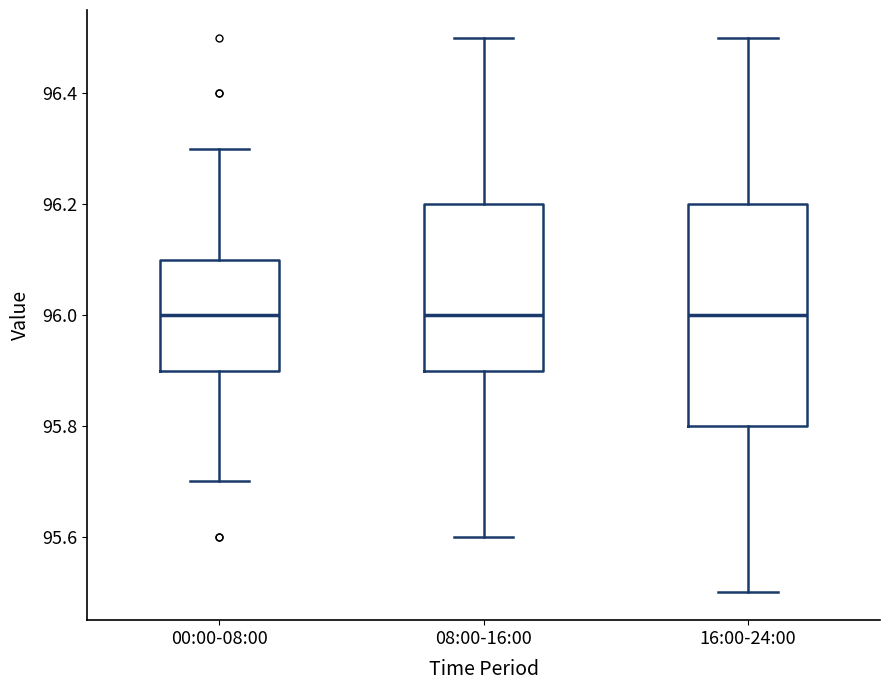

Comparing the boxes themselves (not the whiskers), which one is the tallest?

16:00-24:00